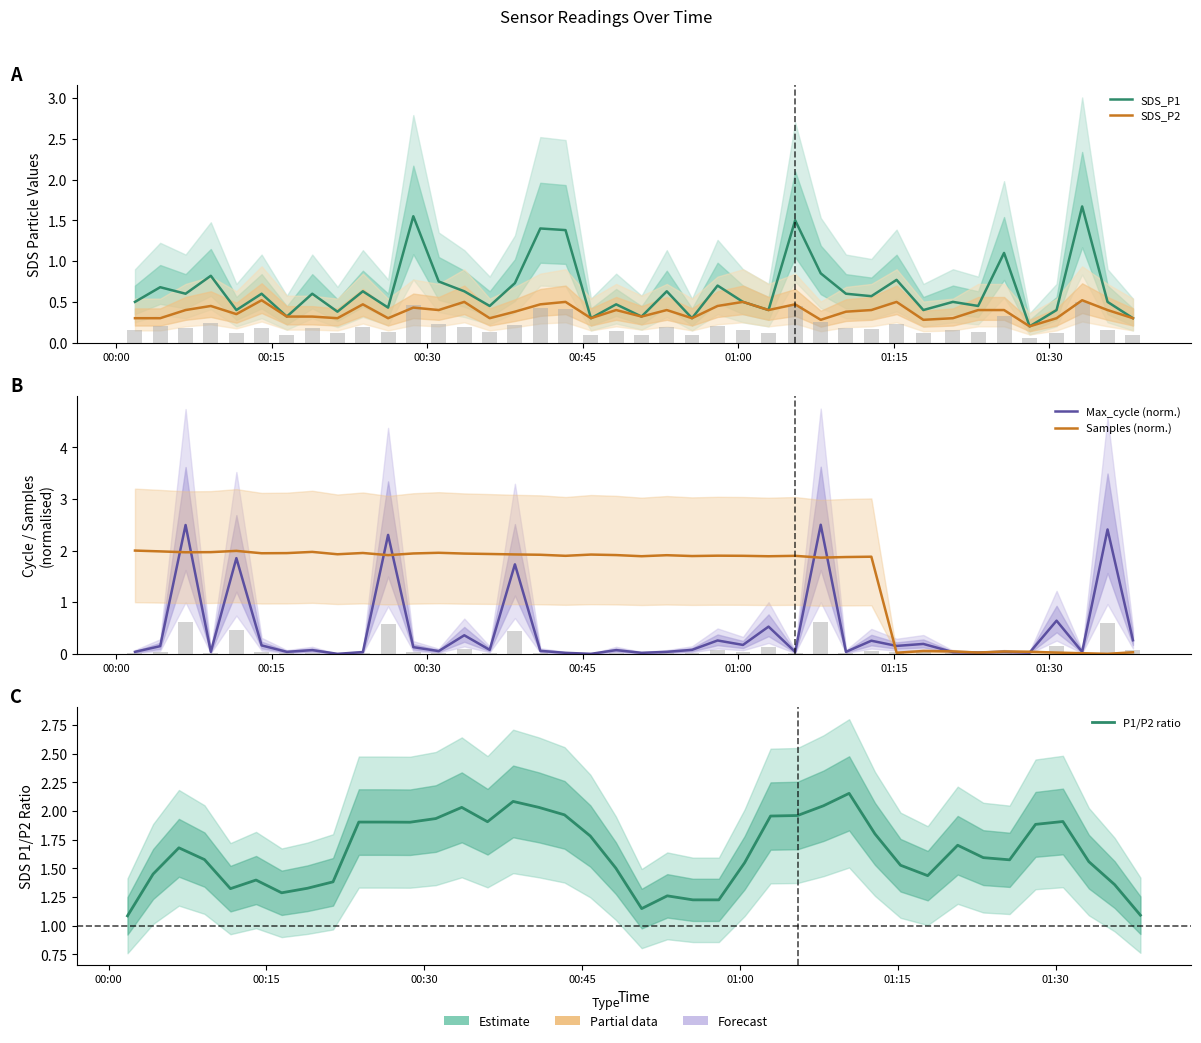

Does the chart contain any negative values?

No